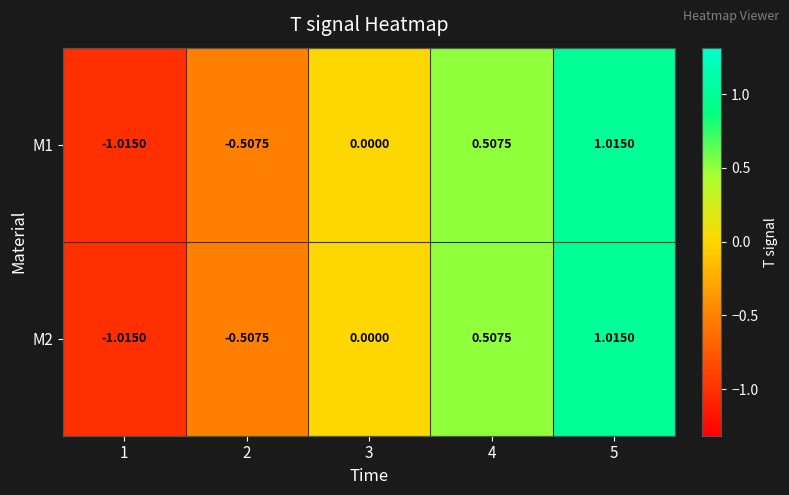

Is the value of M2 at 5 greater than the value of M1 at 4?

Yes